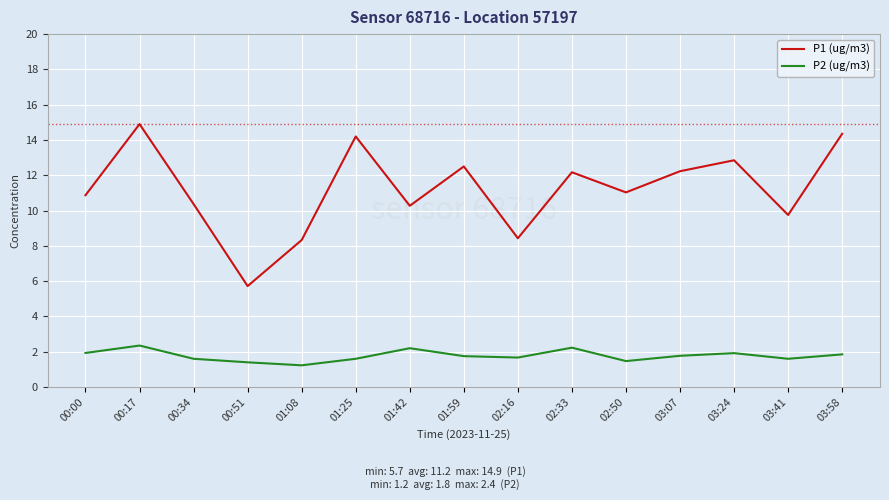

True or false: P2 (ug/m3) and P1 (ug/m3) cross at least once.

False